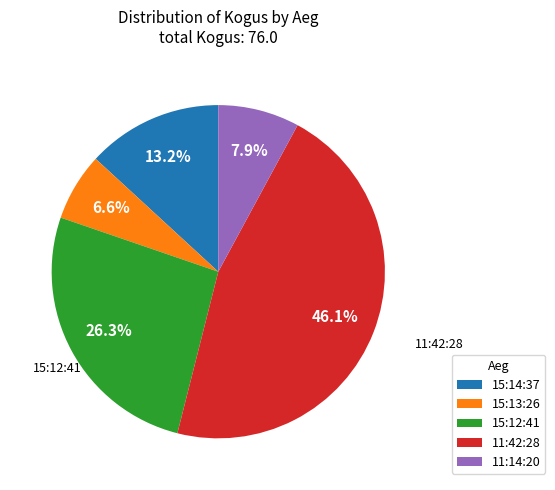

How much of the chart is everything except 15:13:26?

93.4%